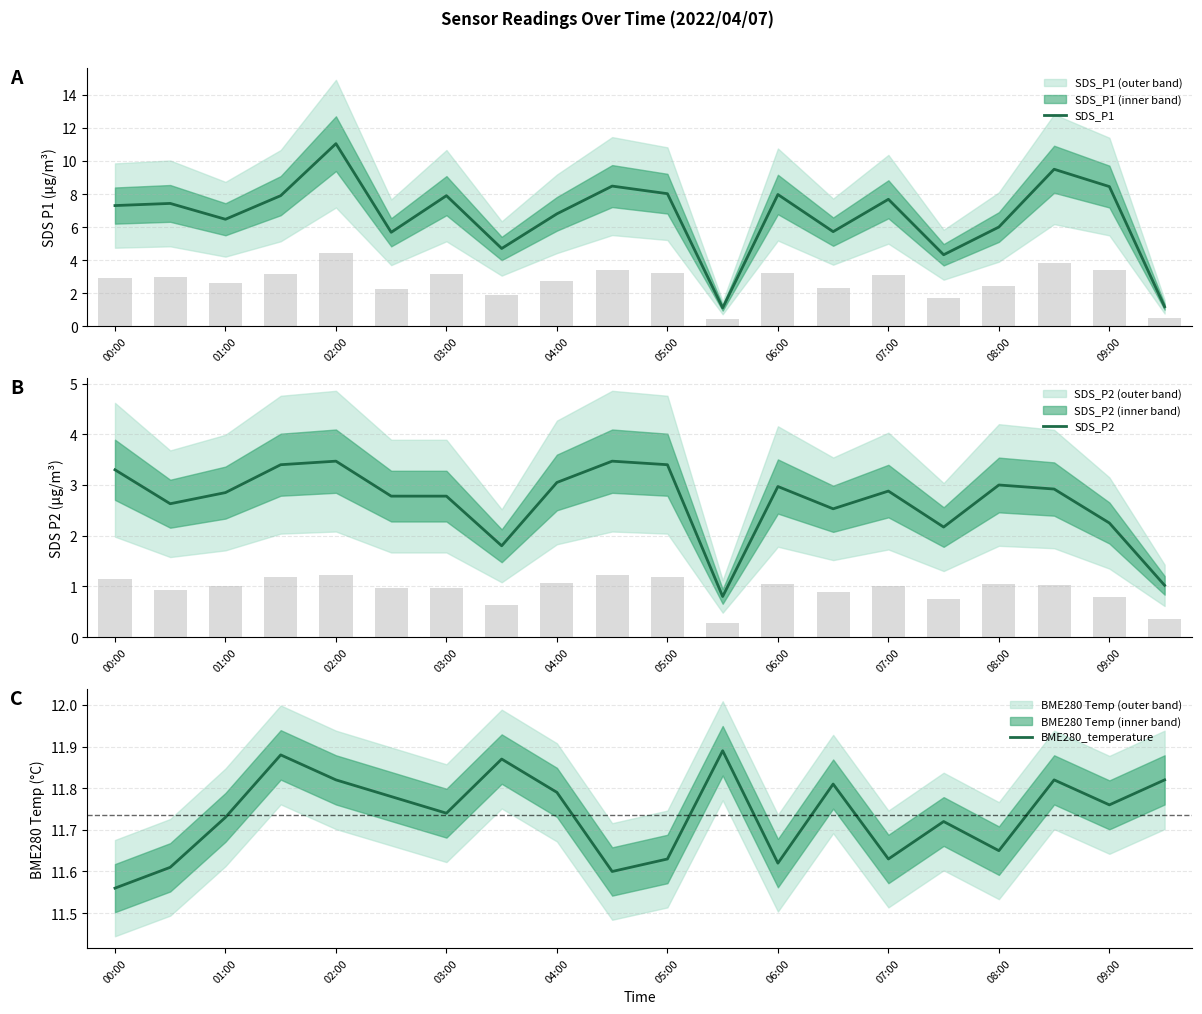

At which label does SDS_P1 reach its peak?

02:00